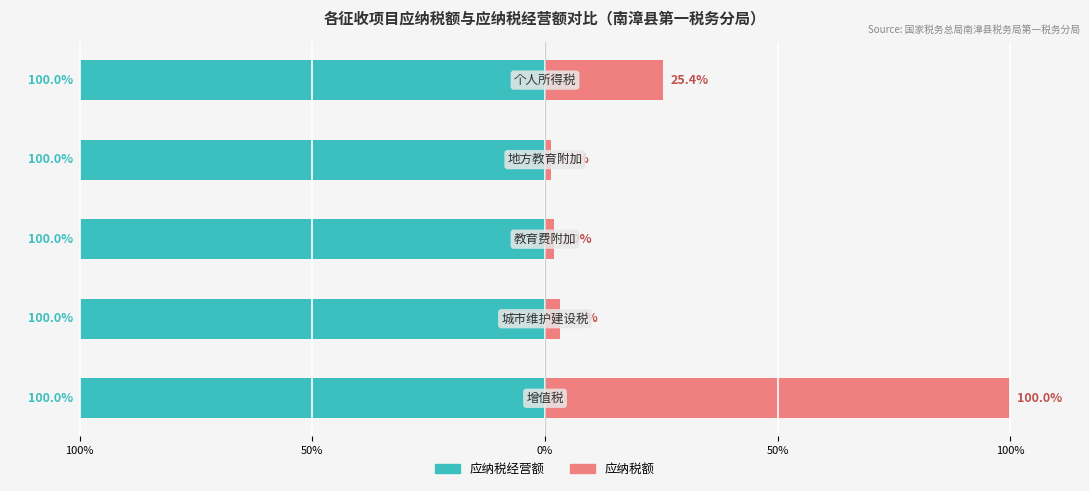

What is the greatest value displayed?

100.0